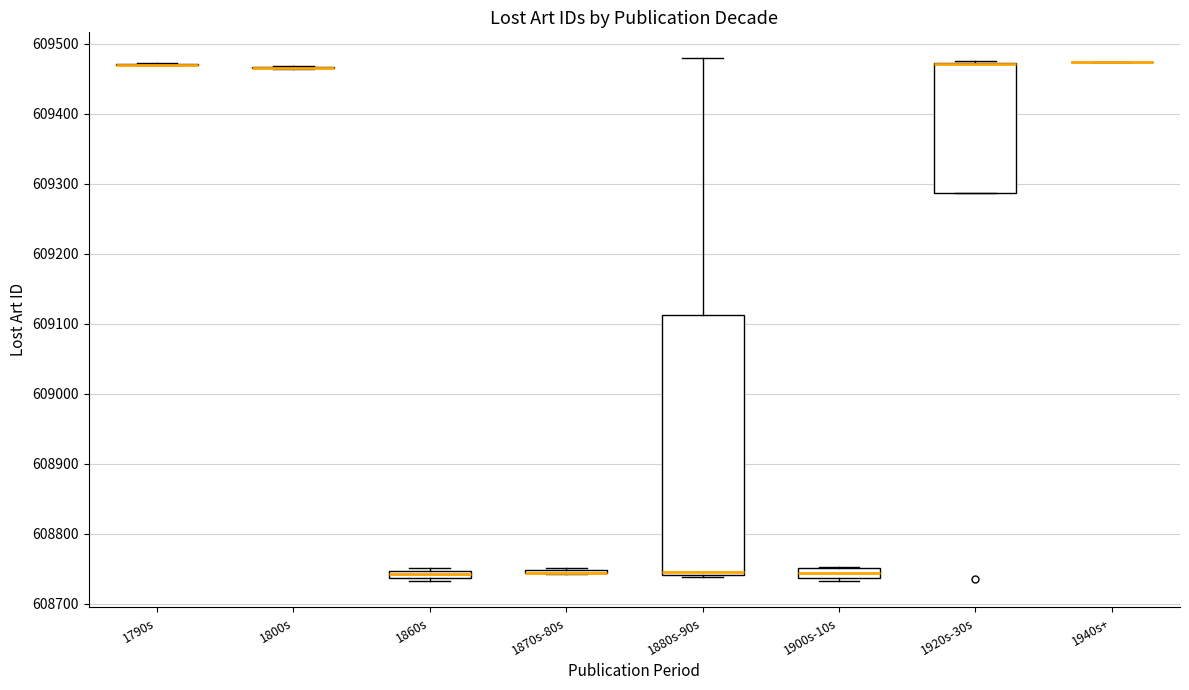

Which box is the tallest, from its lower edge to its upper edge?

1880s-90s